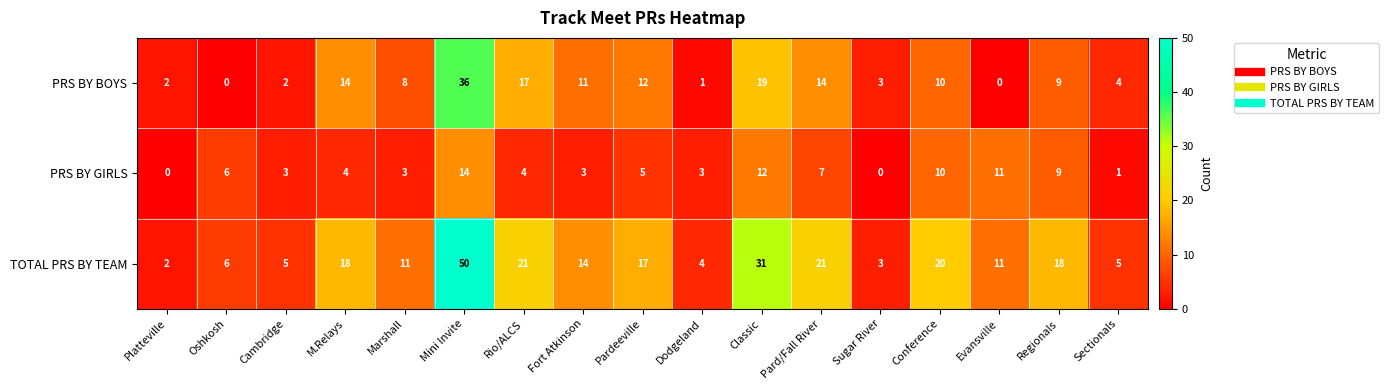

True or false: PRS BY BOYS has a value of 3 at Sugar River.

True